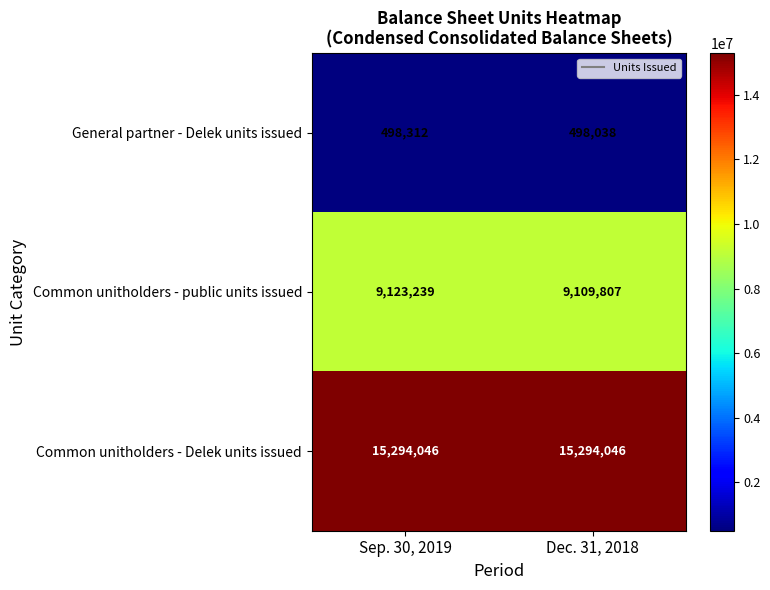

At which category is the sum across all series the highest?

Sep. 30, 2019